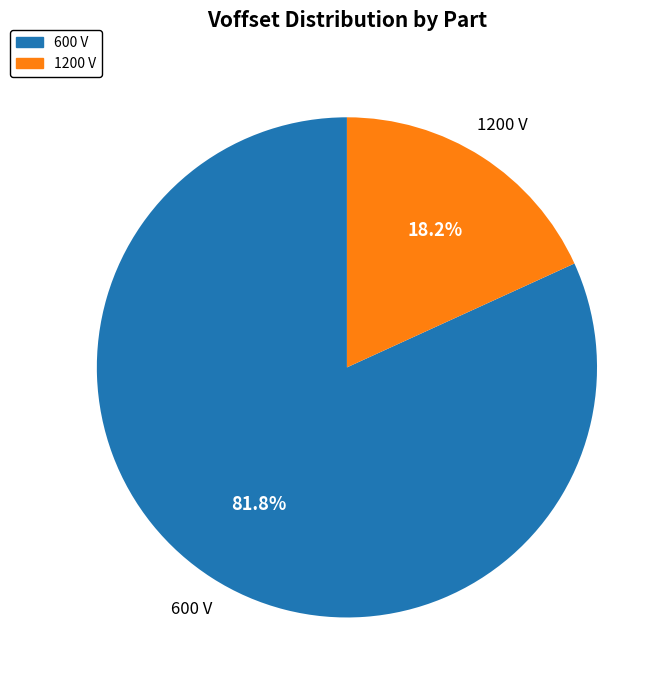

Is there any slice that represents more than half of the pie?

Yes